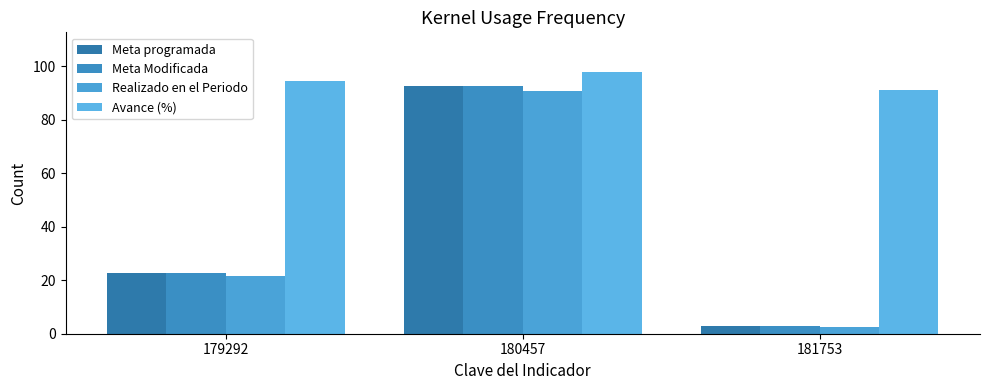

Where is Realizado en el Periodo nearest to the value 46?

179292